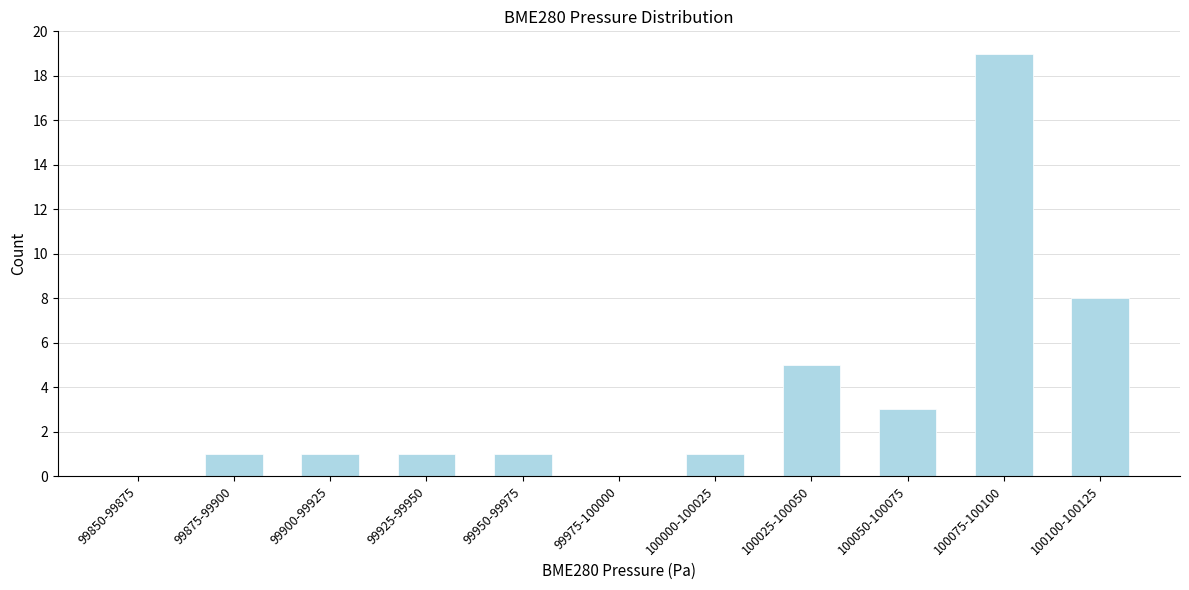

Reading left to right, transcribe all the data shown in this chart.

99850-99875=0	99875-99900=1	99900-99925=1	99925-99950=1	99950-99975=1	99975-100000=0	100000-100025=1	100025-100050=5	100050-100075=3	100075-100100=19	100100-100125=8